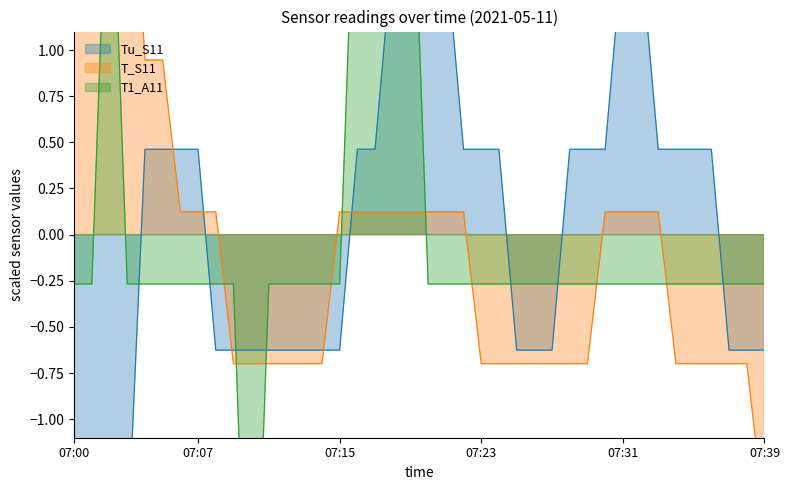

What is the value of the Tu_S11 point at the 2nd from the left?

-1.7